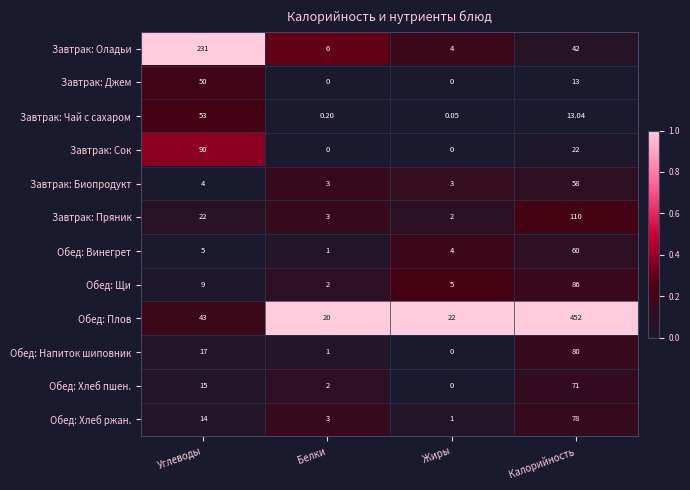

Where is Обед: Хлеб ржан. nearest to the value 39?

Углеводы